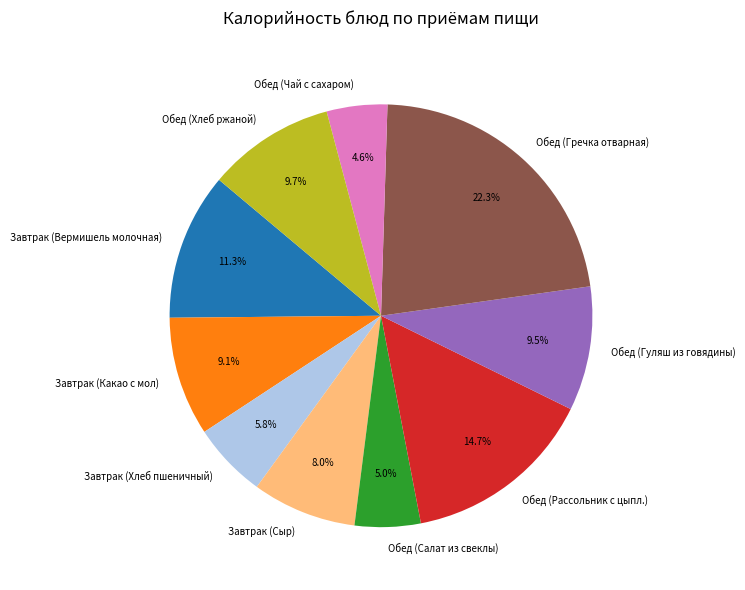

To the nearest percent, what portion does Обед (Хлеб ржаной) represent?

10%